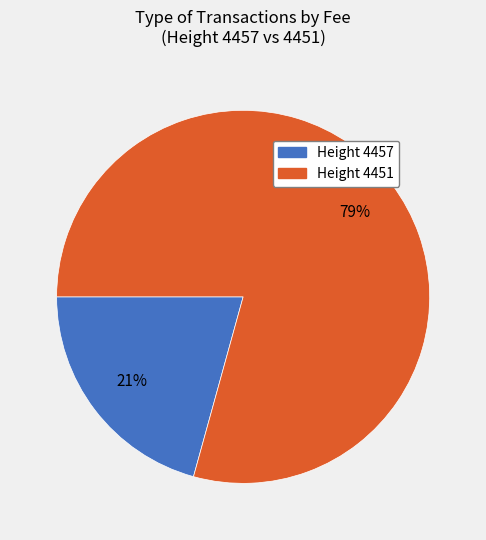

Is there a majority slice in this chart?

Yes